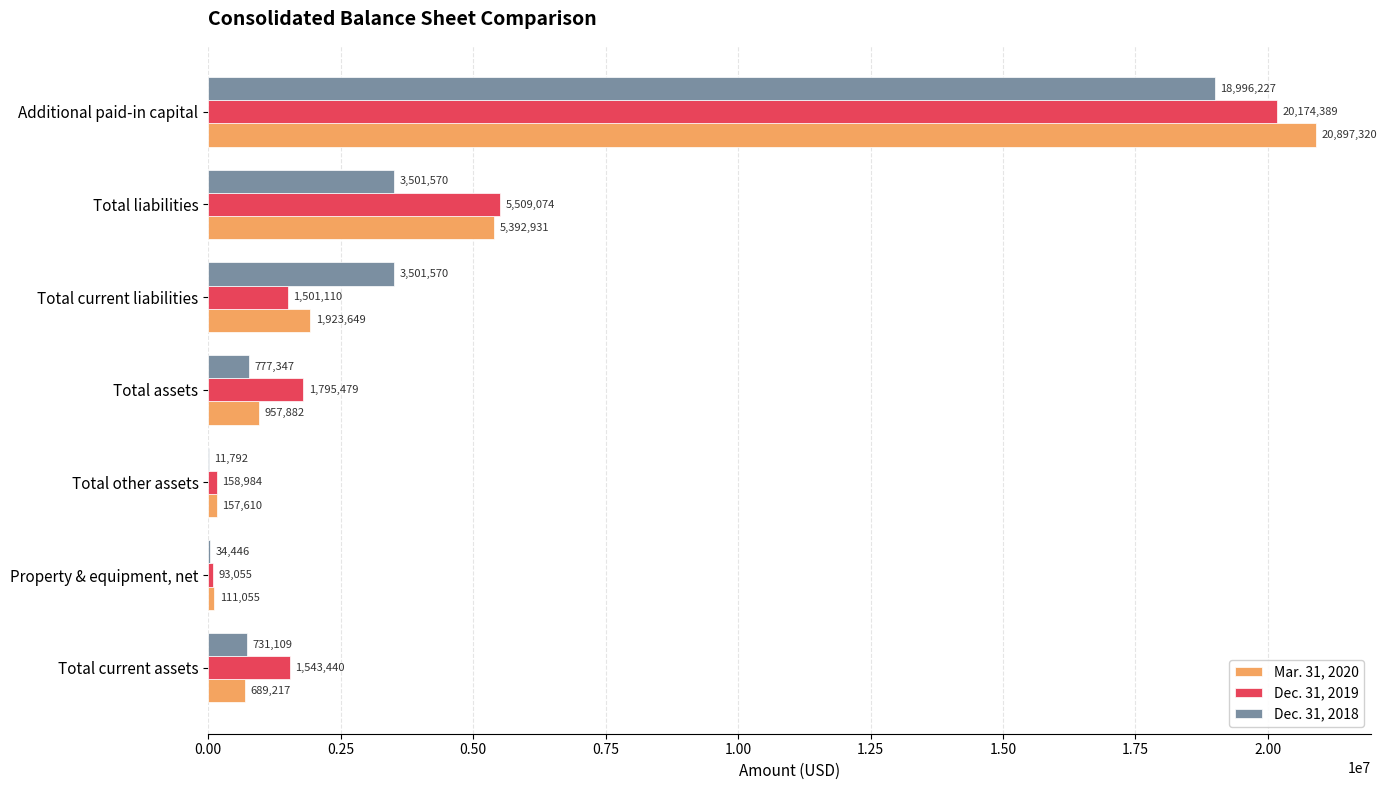

How many series are shown in this chart?

3